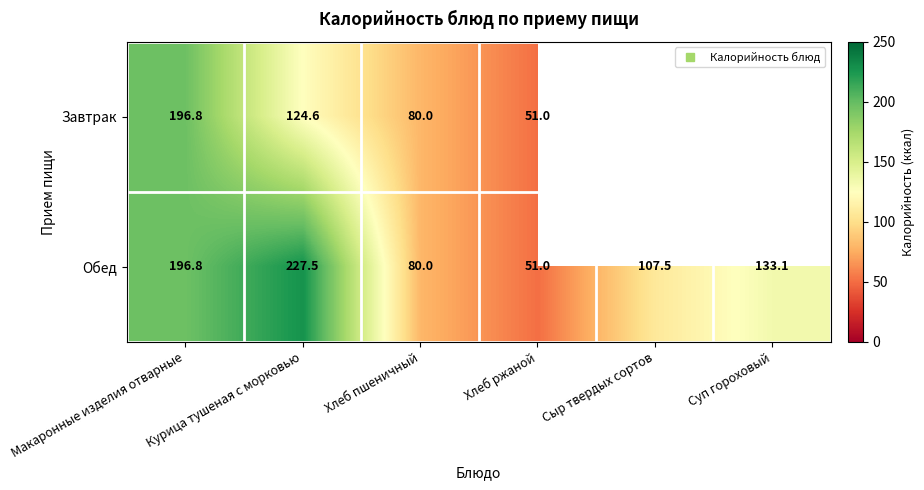

How many values in the Обед series exceed 133?

3